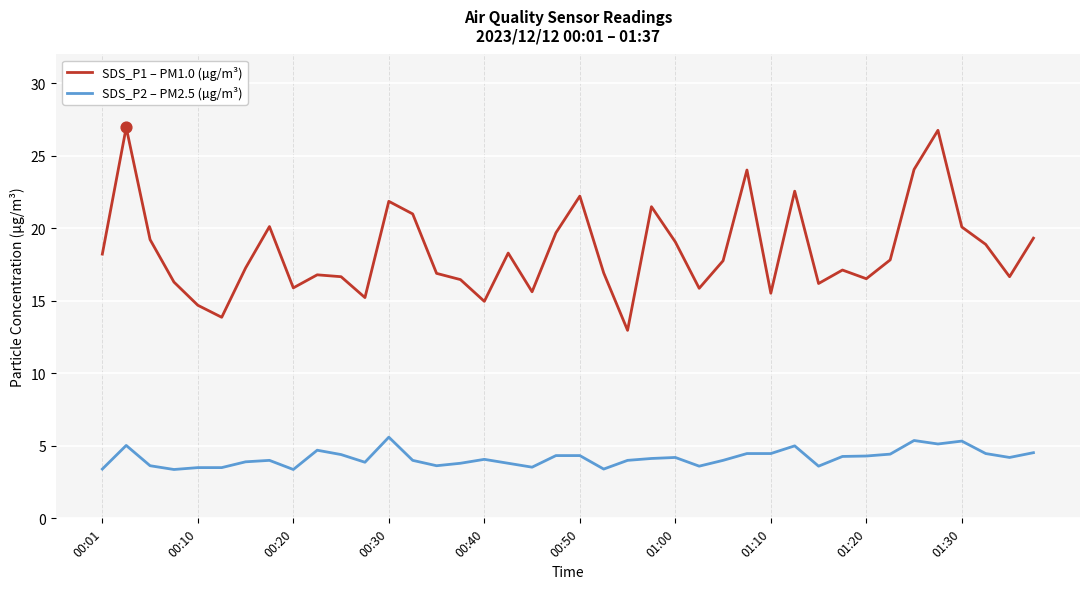

Which series has the largest range (max minus min)?

SDS_P1 – PM1.0 (µg/m³)